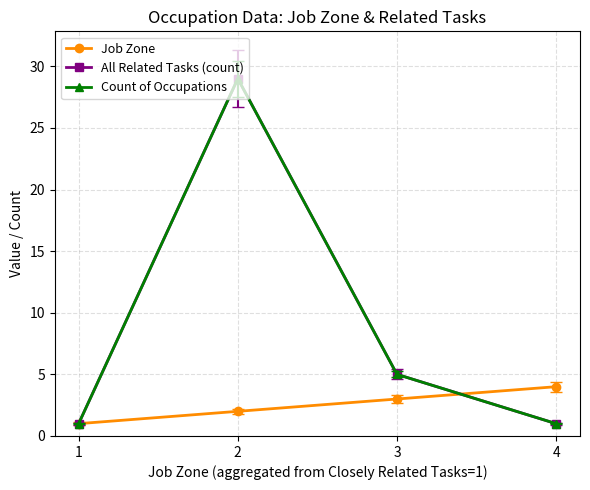

Between which two adjacent categories do All Related Tasks (count) and Job Zone first intersect?

3 and 4